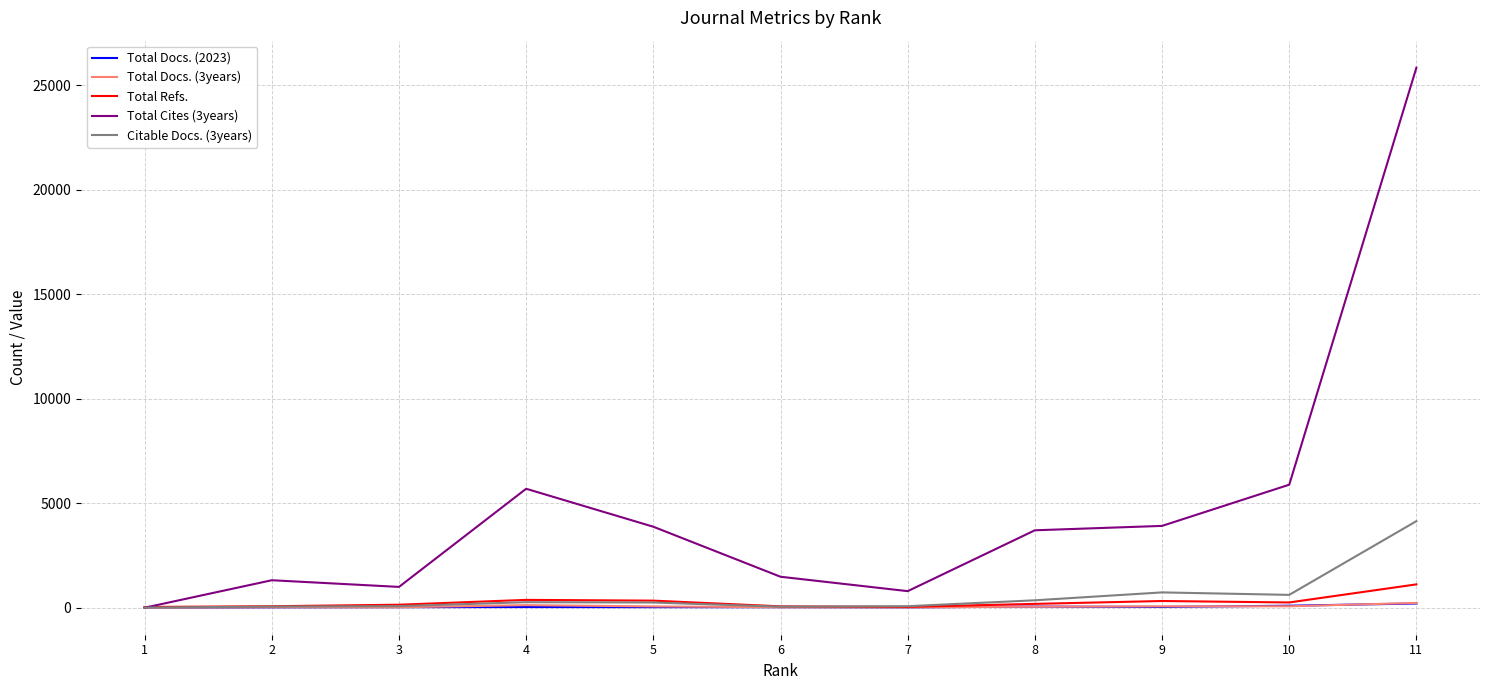

Which series has the largest range (max minus min)?

Total Cites (3years)